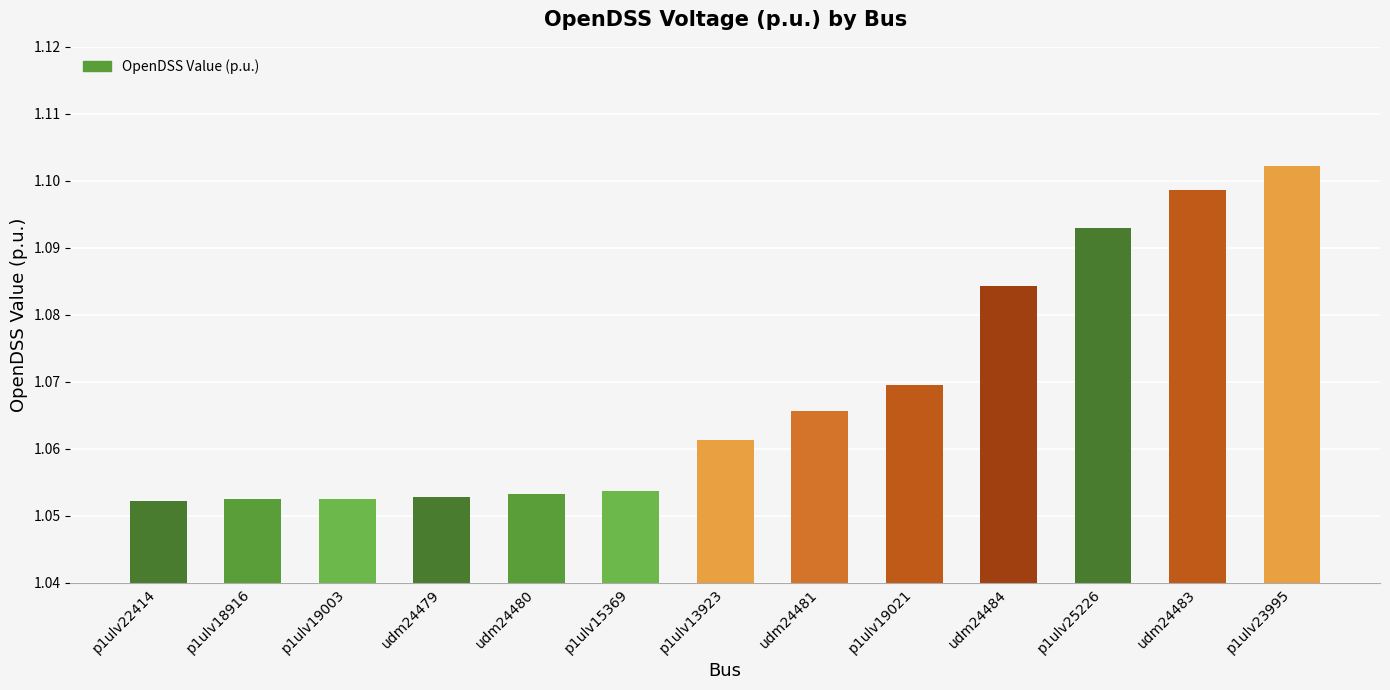

Which label corresponds to the largest value in the chart?

p1ulv23995